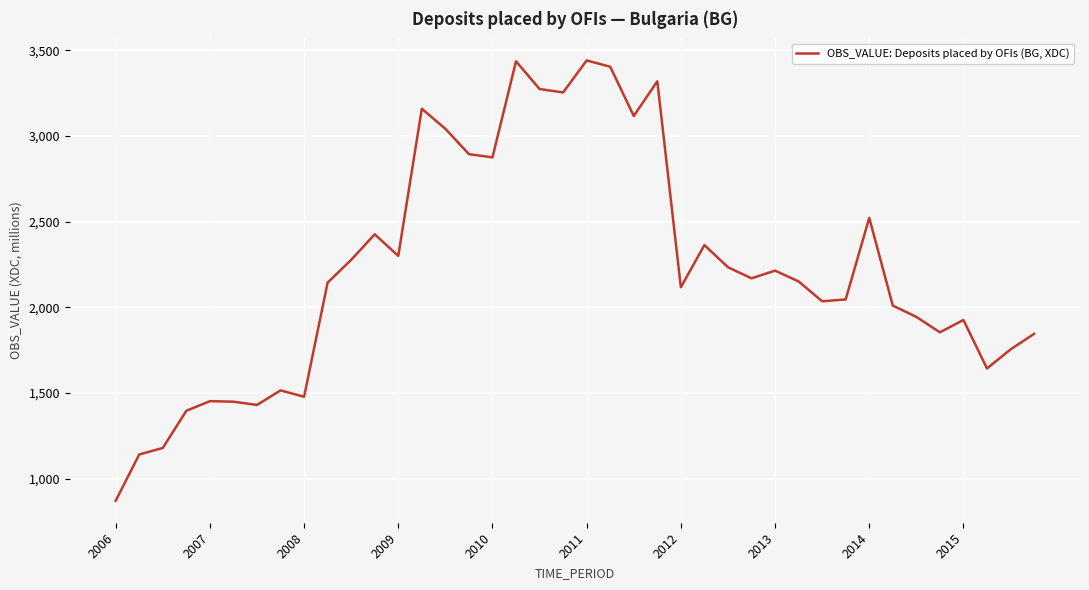

What is the difference between the maximum and minimum values?

2570